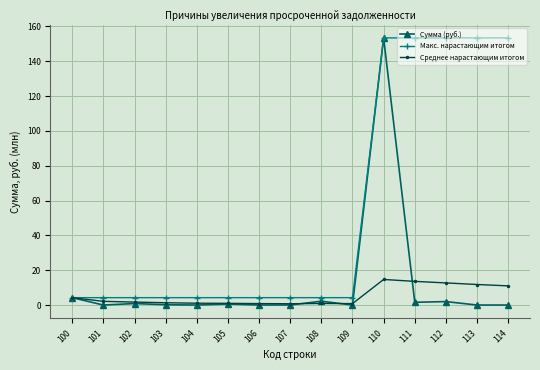

Count the number of data series in this chart.

3